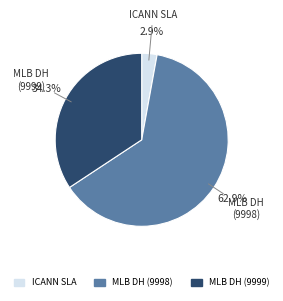

What is the total percentage of MLB DH (9999) and MLB DH (9998)?

97.1%